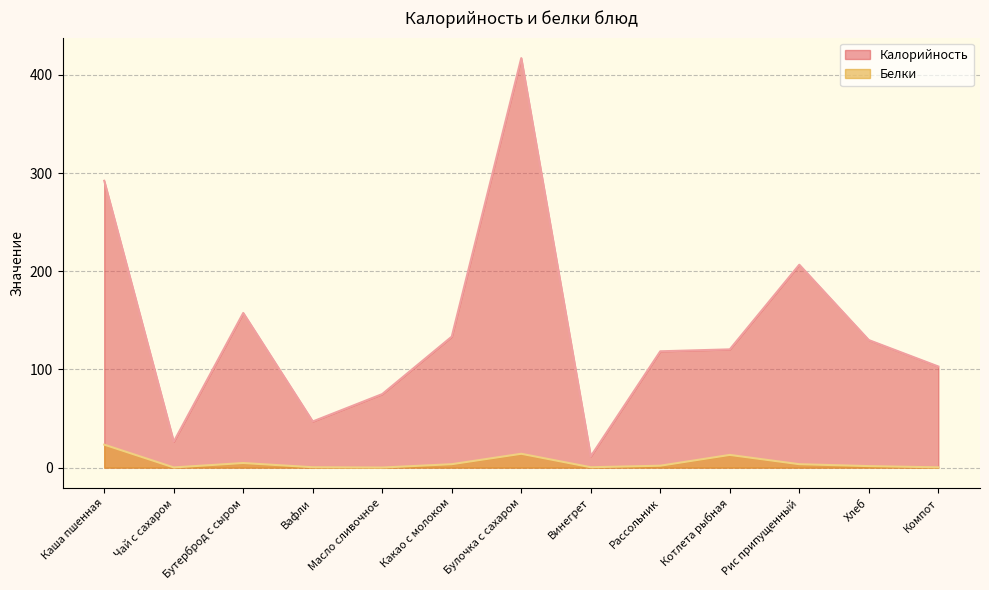

In Калорийность, how many points are higher than both neighbors (excluding endpoints)?

3